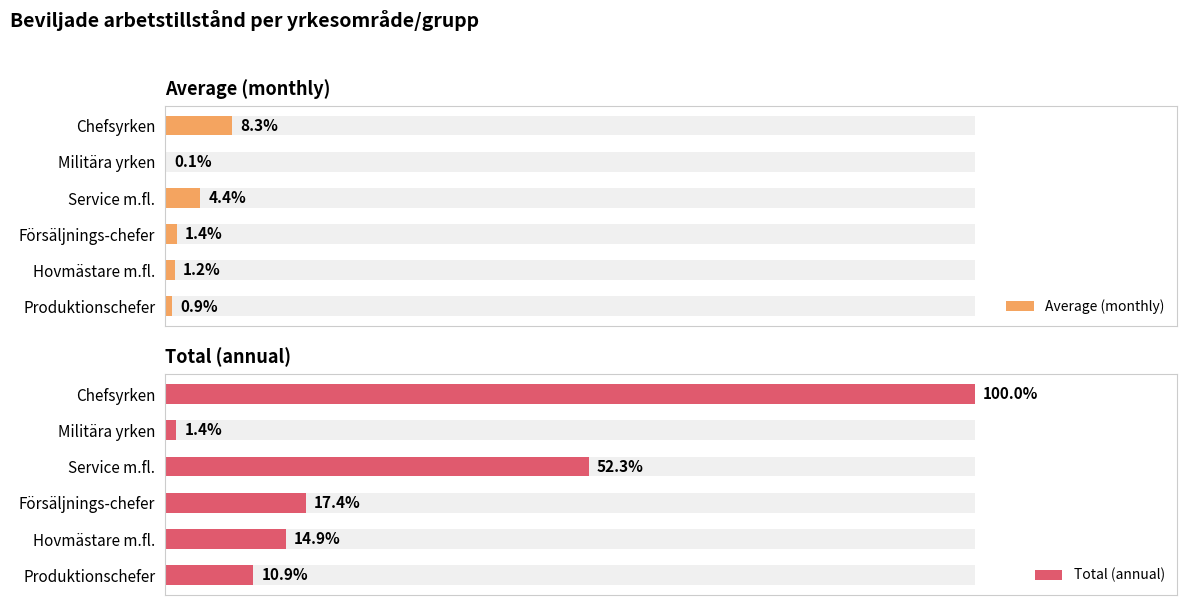

Rank the series at Produktionschefer from highest to lowest value.

Total (annual), Average (monthly)